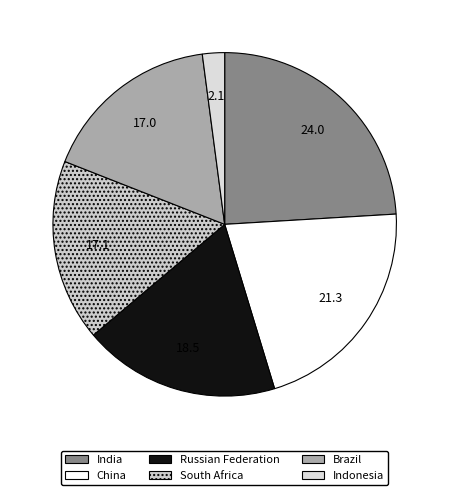

To the nearest percent, what percentage of the pie is Brazil?

17%